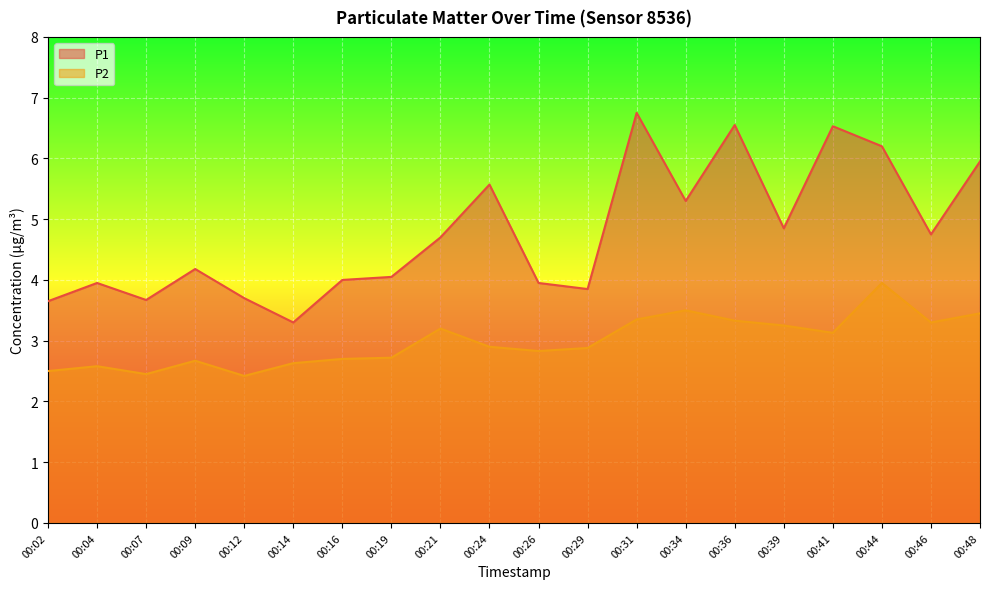

What is the sum of the P2 values at 00:24 and 00:41?

6.0